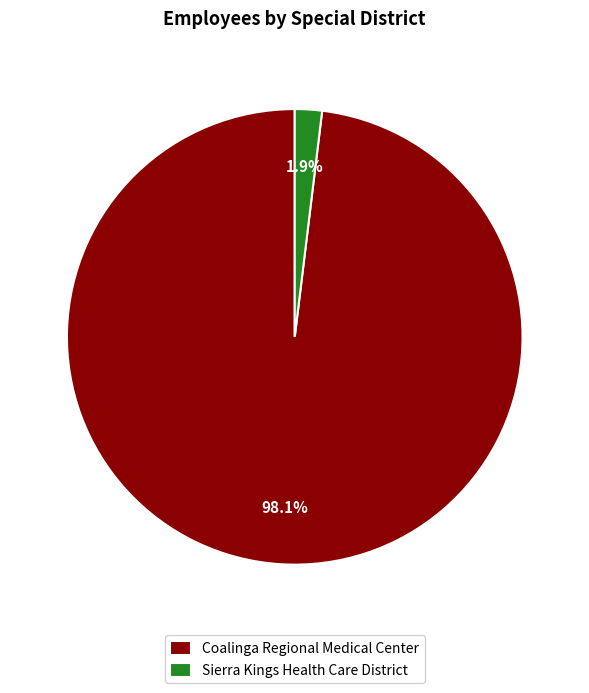

Is there any slice that represents more than half of the pie?

Yes